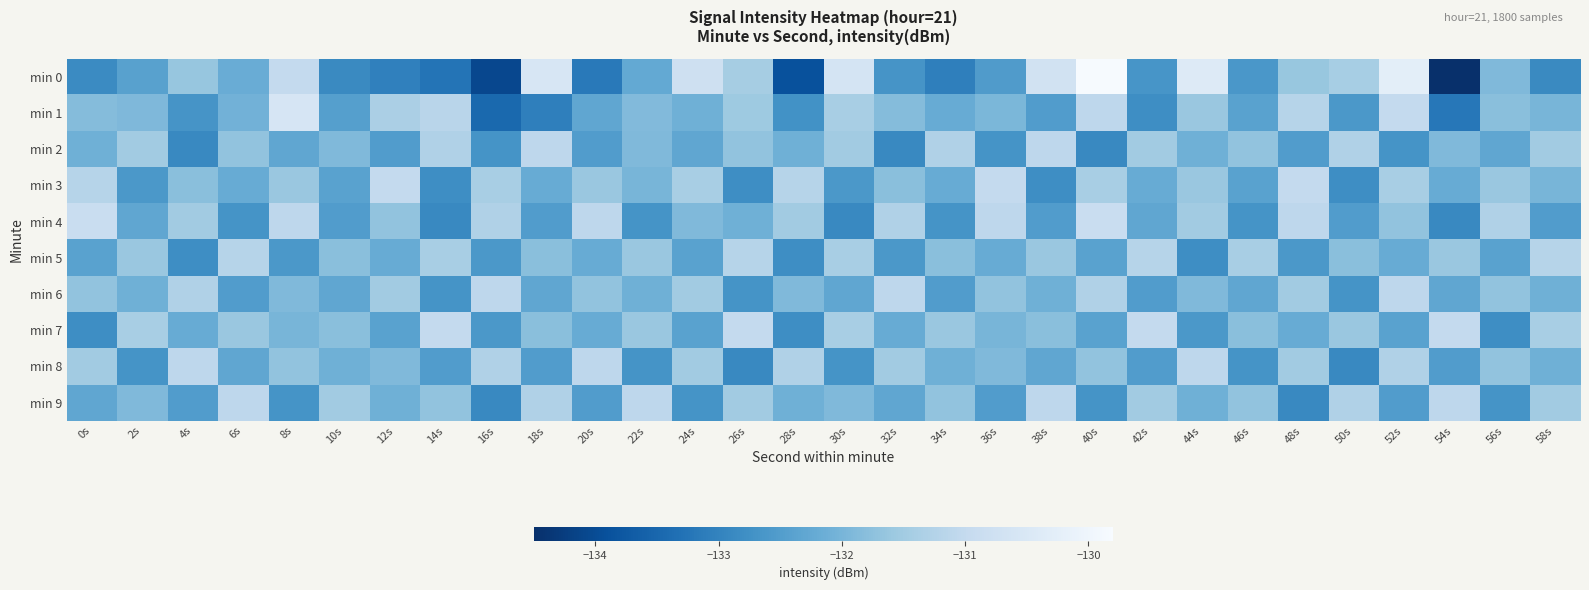

Which has a higher value, 42s or 46s?

46s